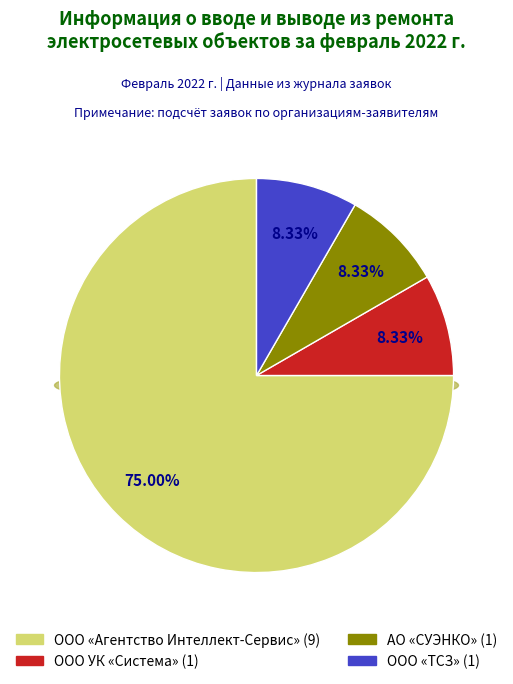

To the nearest percent, what is the difference between the largest and smallest slice percentages?

67%